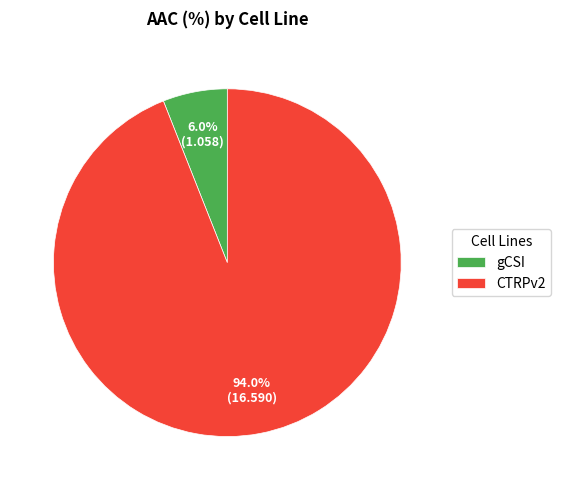

Which category accounts for the majority?

CTRPv2